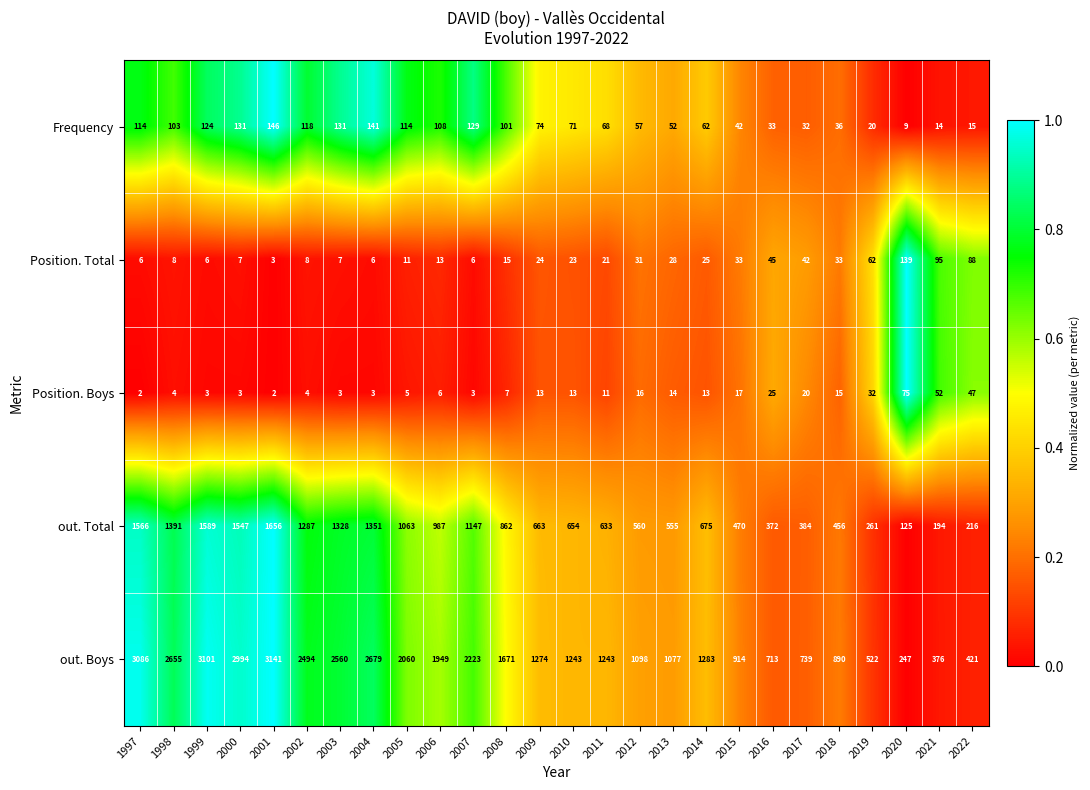

What is the difference between the maximum and minimum values in the Position. Total series?

136